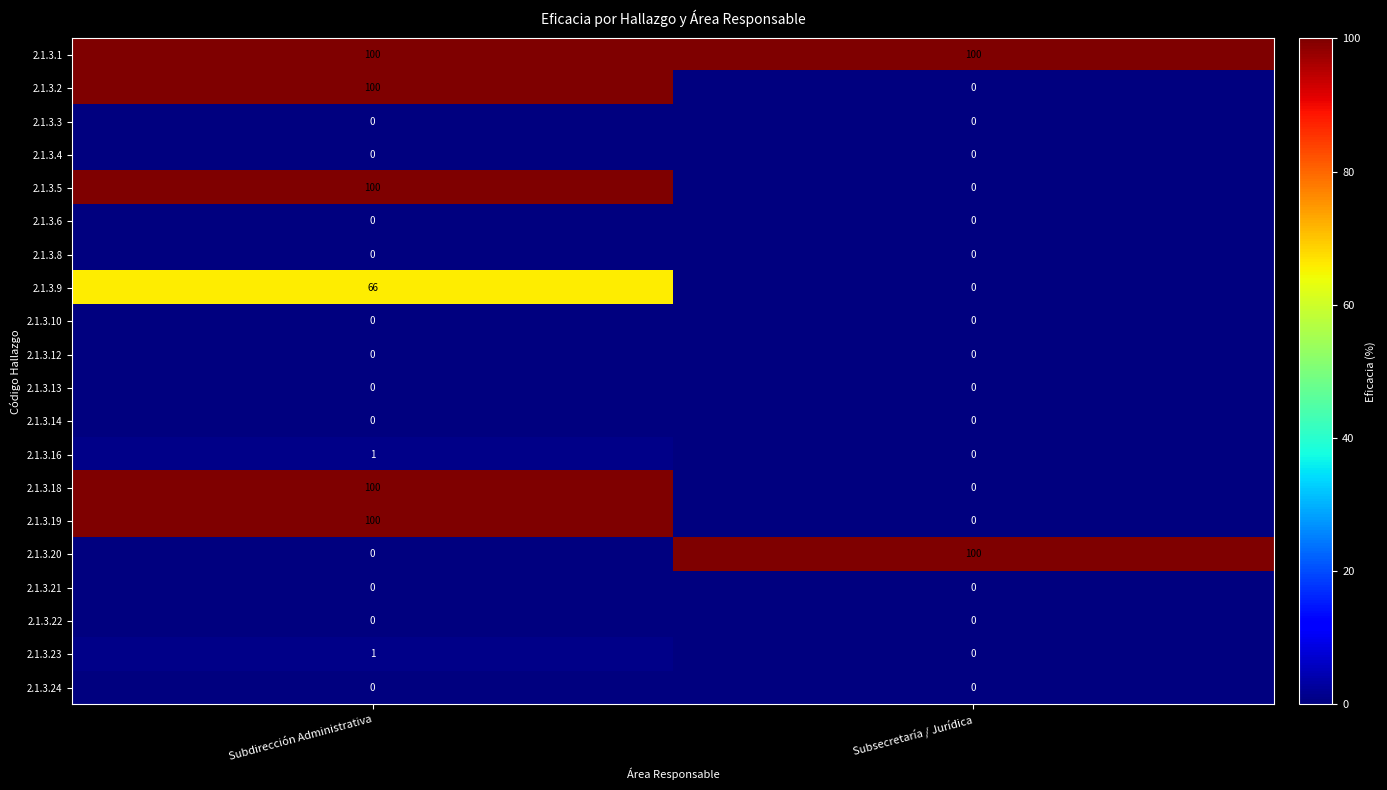

At which category is the sum across all series the highest?

Subdirección Administrativa